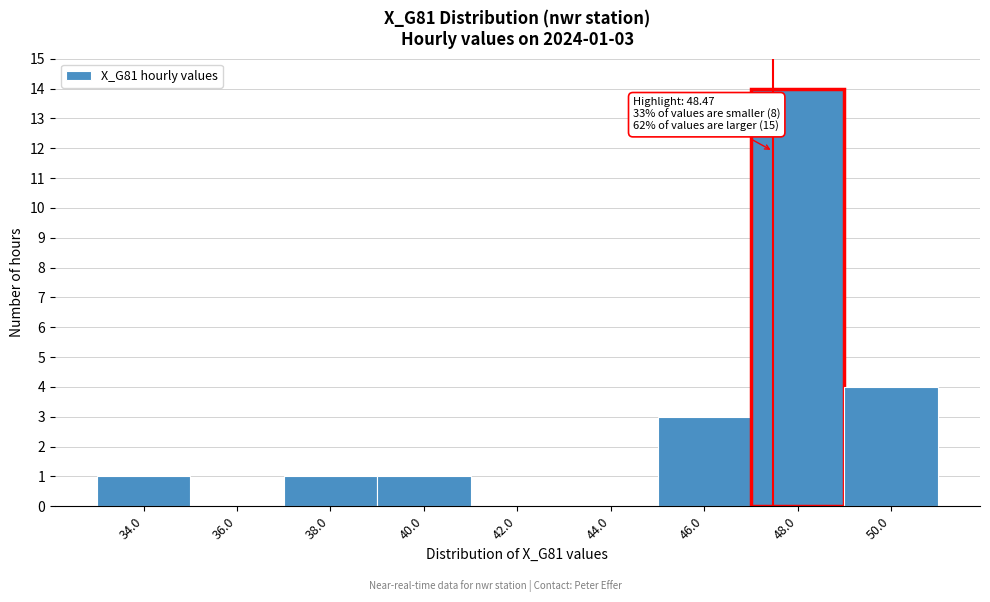

Reading left to right, what are all the values shown in this chart?

34.0=1	36.0=0	38.0=1	40.0=1	42.0=0	44.0=0	46.0=3	48.0=14	50.0=4